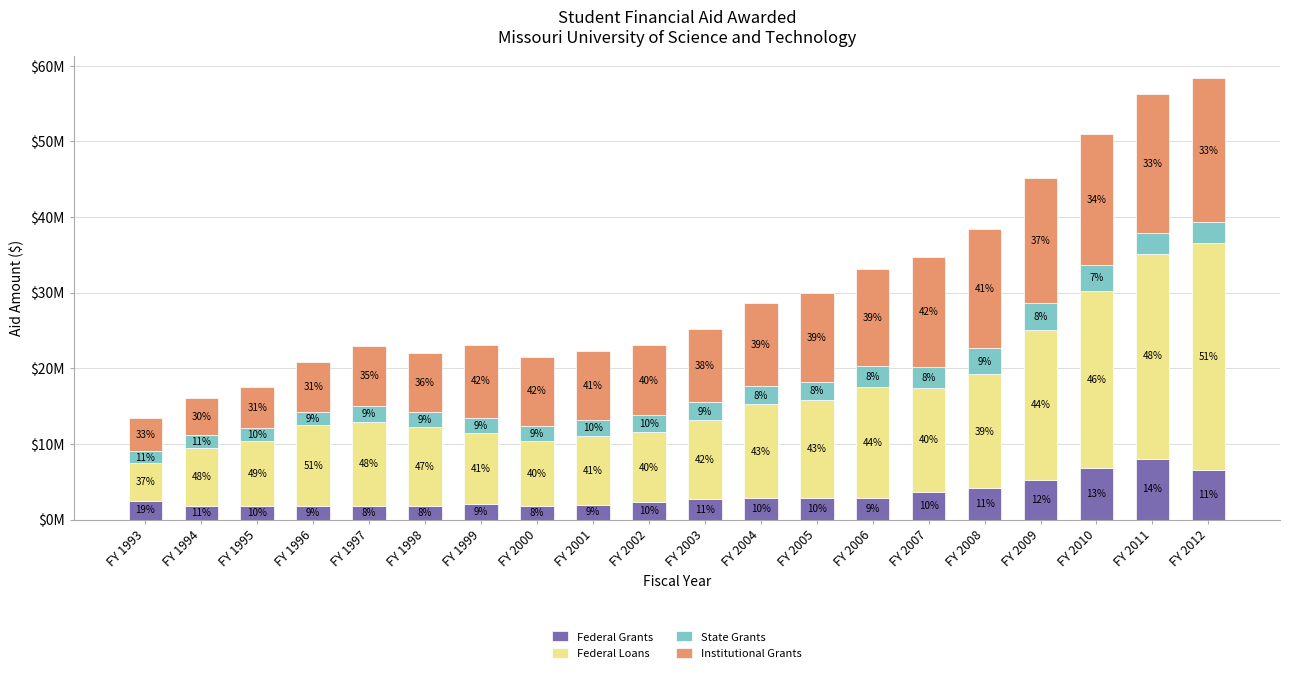

Does the chart contain any negative values?

No